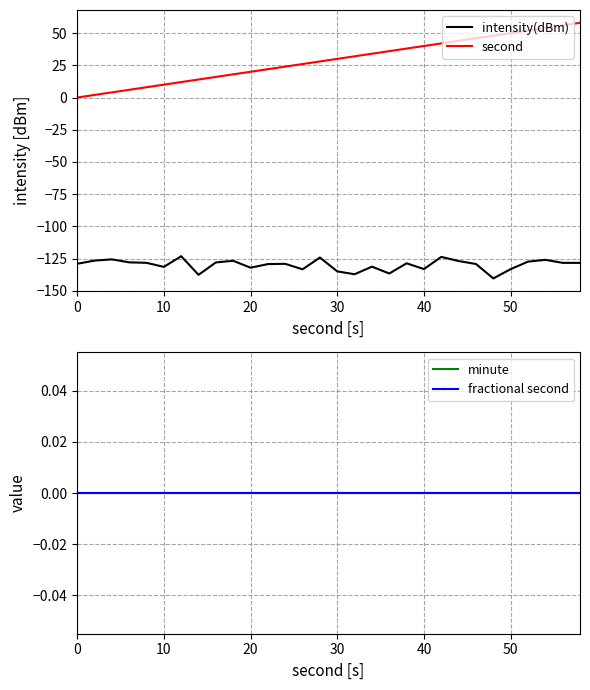

What is the smallest value displayed?

-140.3